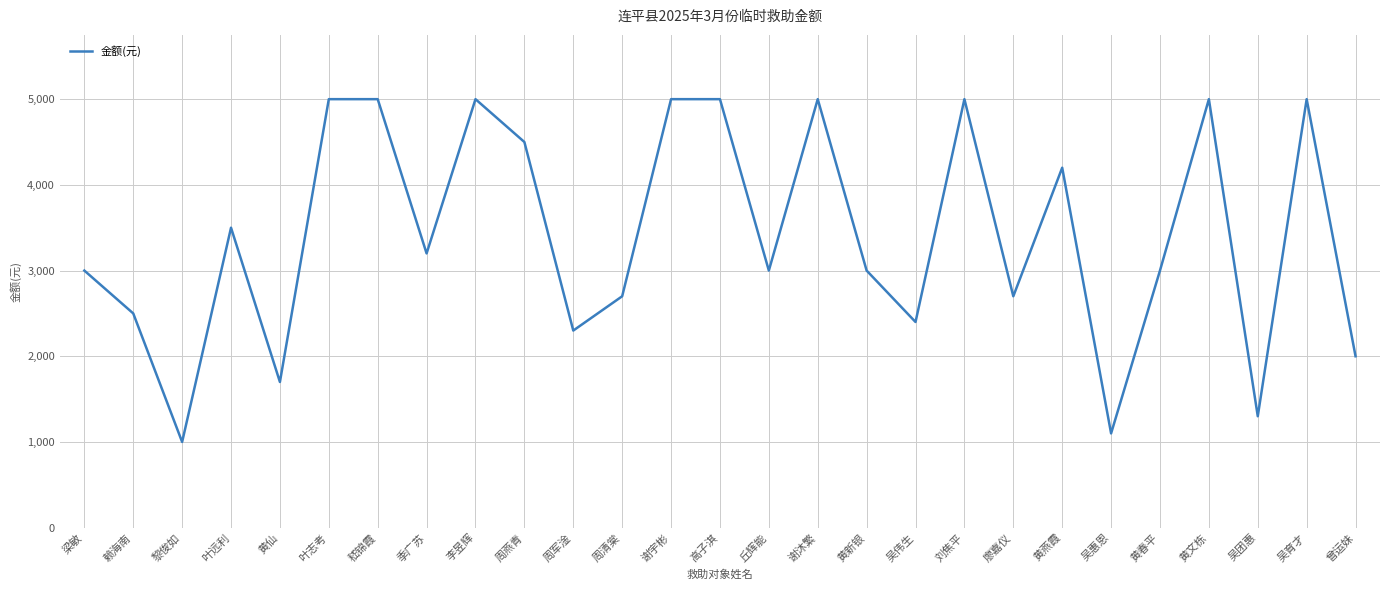

What is the greatest value displayed?

5000